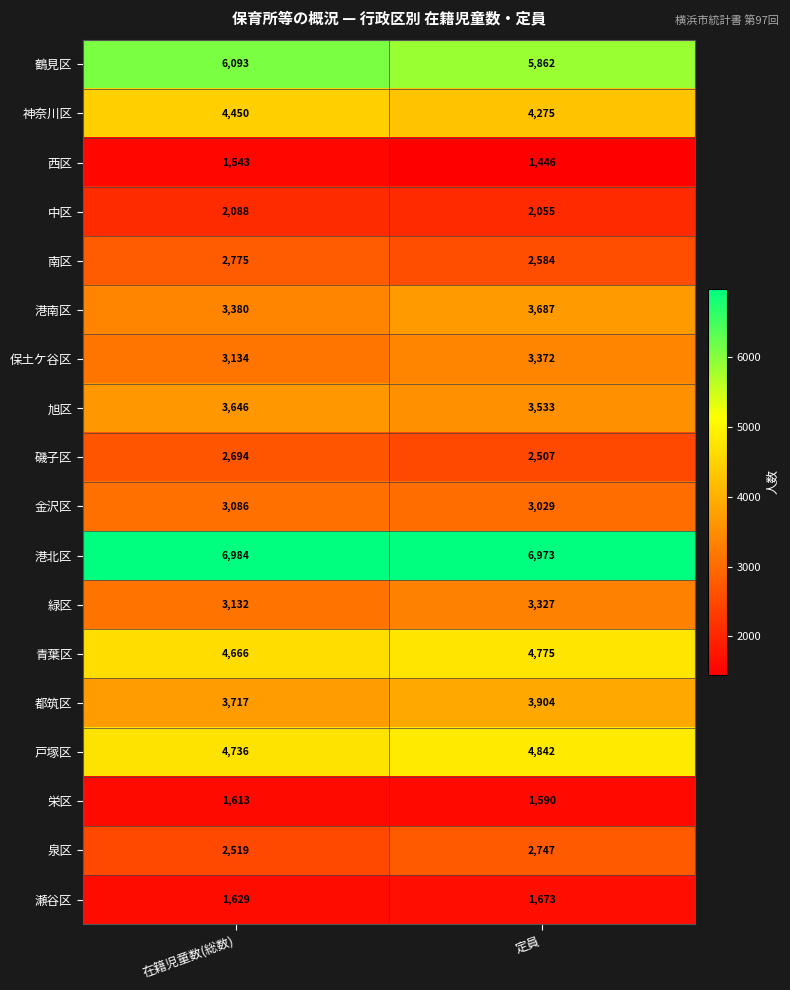

Between 在籍児童数(総数) and 定員, which series saw the biggest shift?

港南区